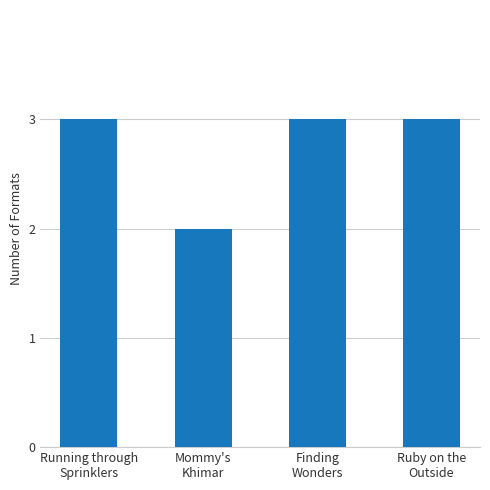

What is the average value?

3